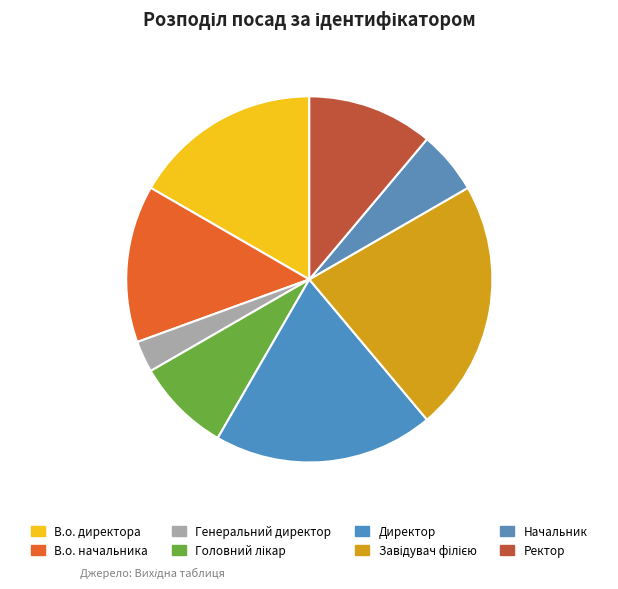

True or false: Директор accounts for 32% of the total.

False